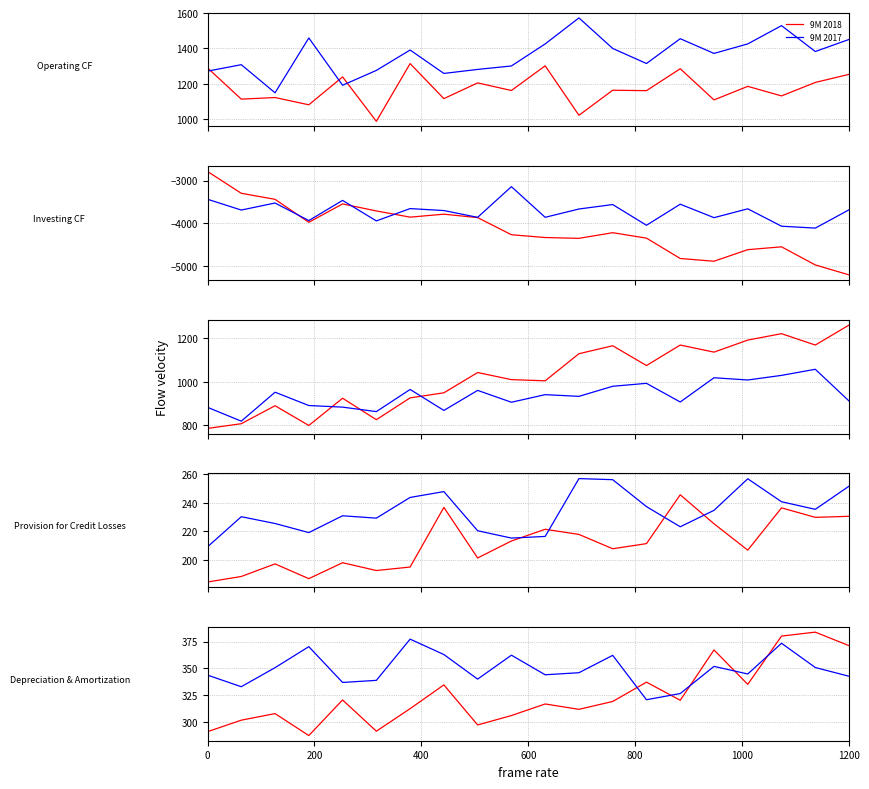

Which series has the largest total across all categories?

9M 2017